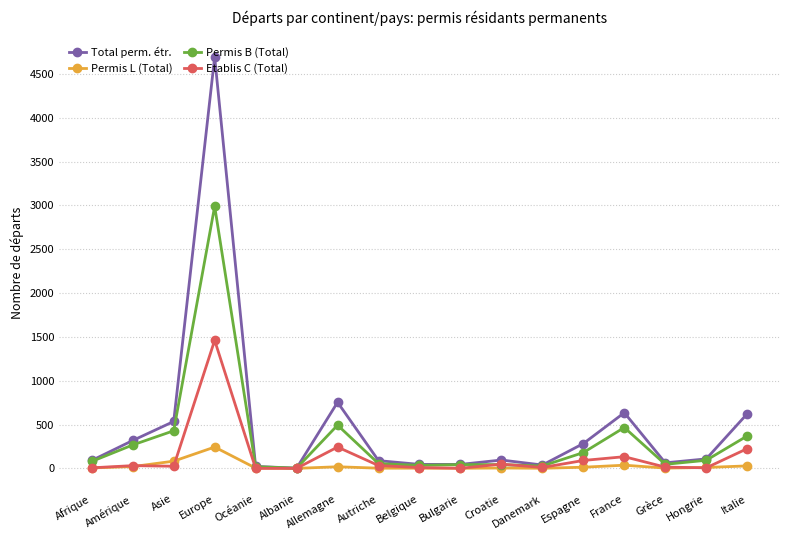

Is the value of Etablis C (Total) at Océanie greater than the value of Permis B (Total) at Asie?

No